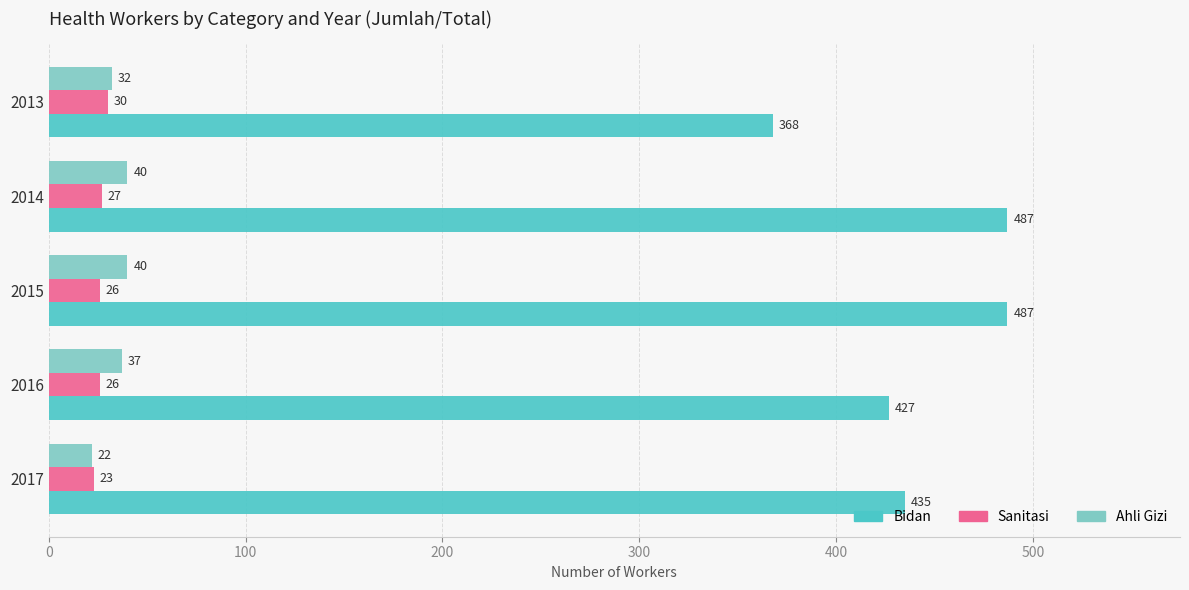

Which series changed the most between 2017 and 2016?

Ahli Gizi